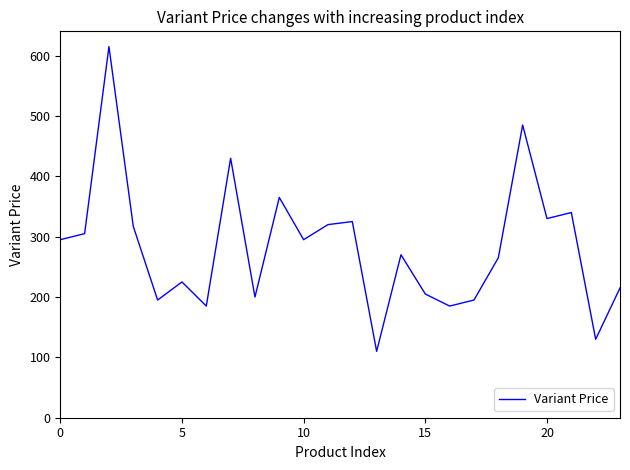

What is the difference between the maximum and minimum values?

505